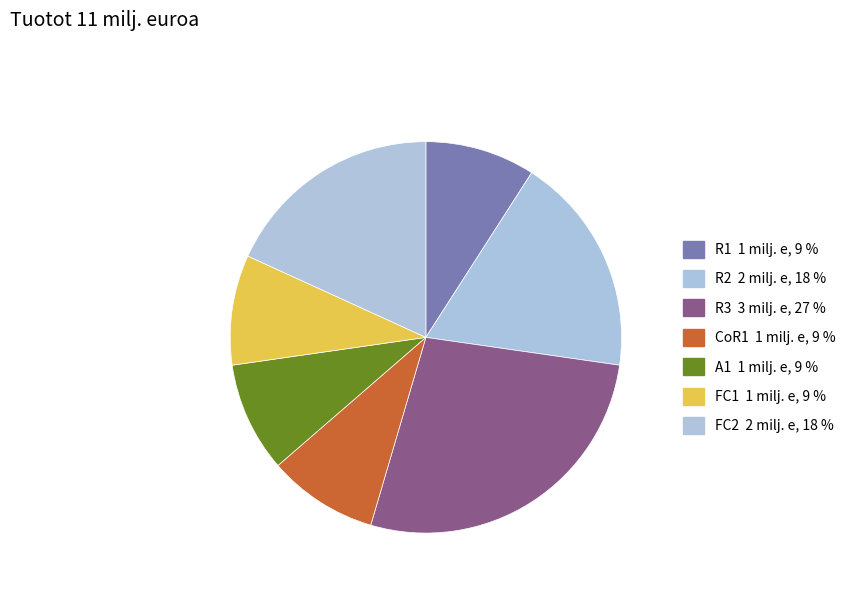

To the nearest percent, what is the combined percentage of A1 and FC2?

27%